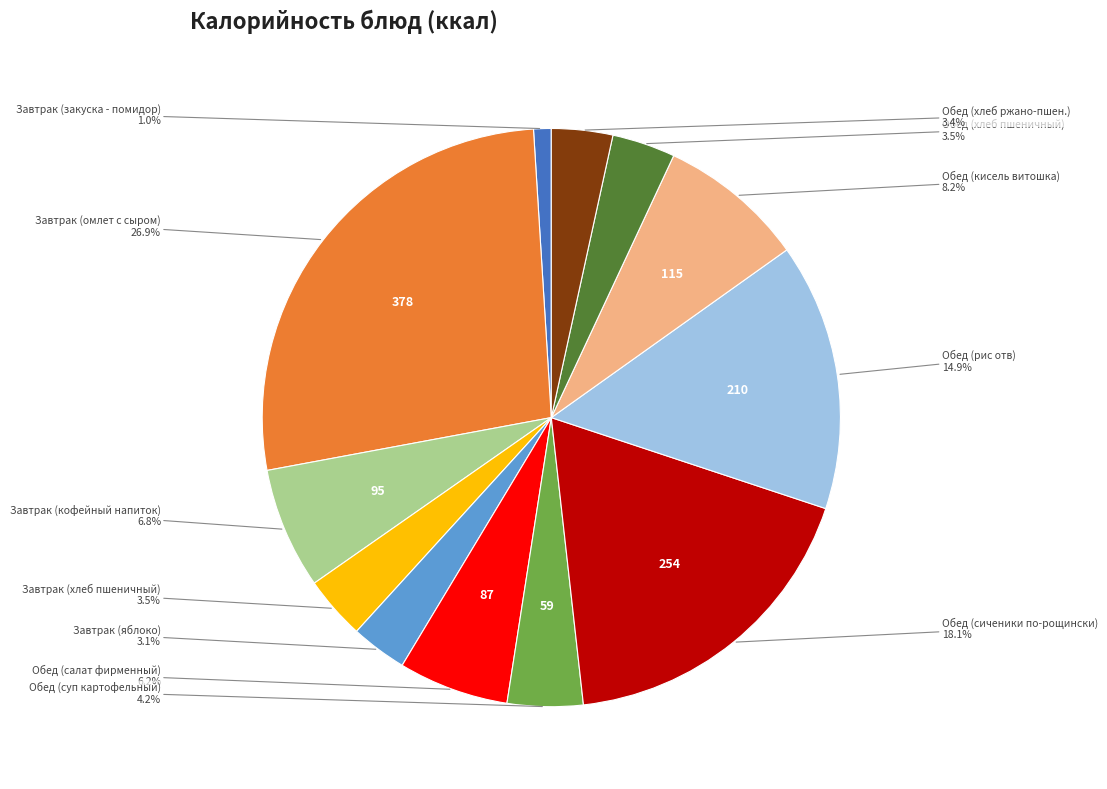

Does any single category account for the majority?

No